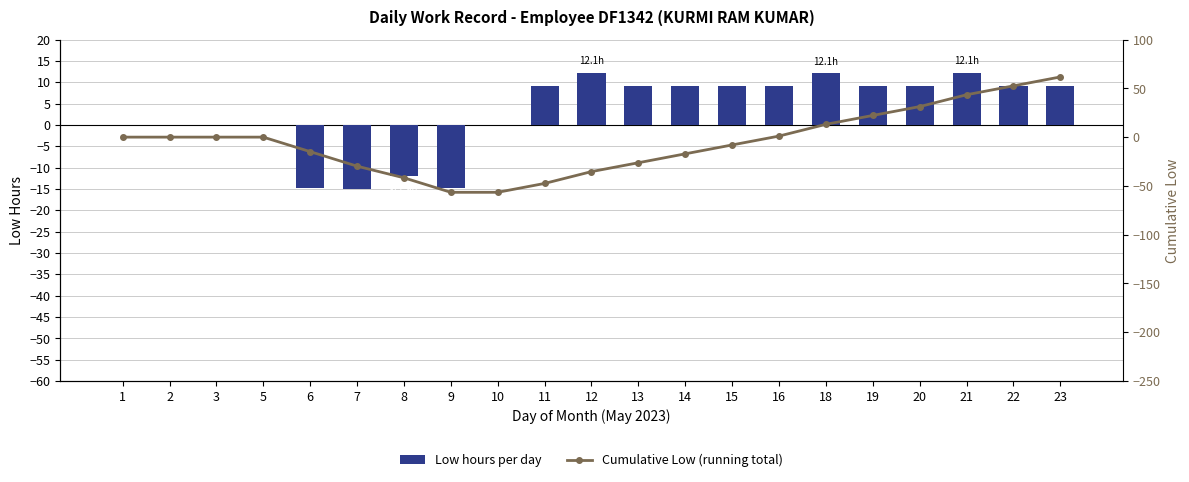

What is the value of the Low hours per day bar at the 8th from the left?

-14.9